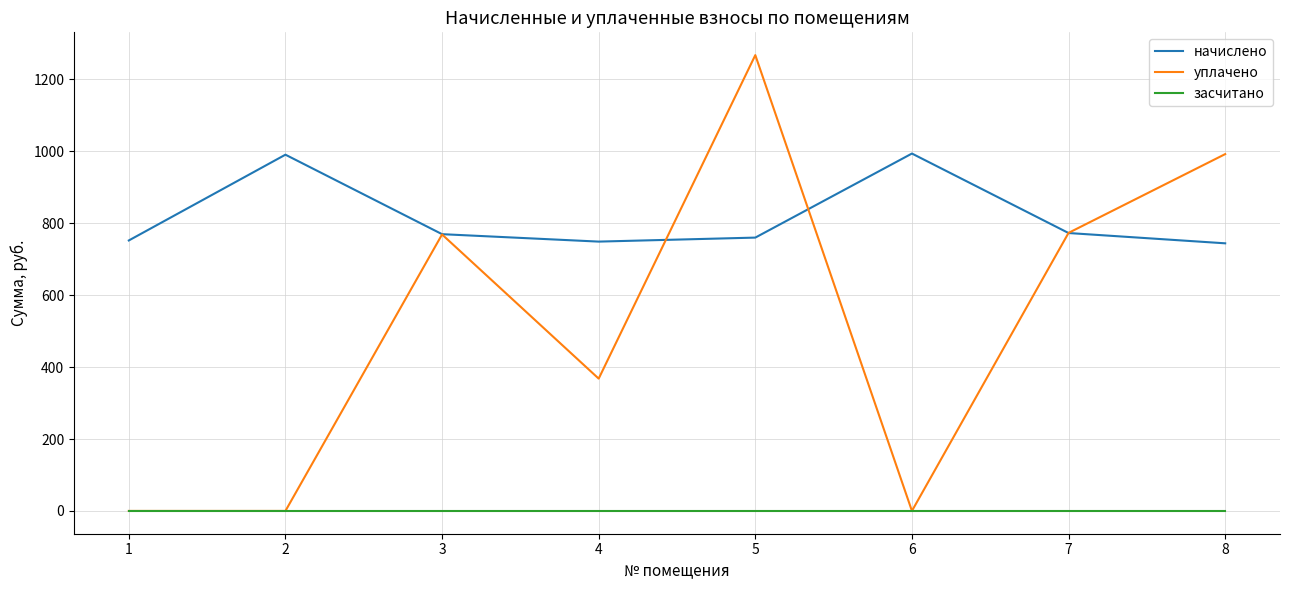

At how many categories does at least one series exceed 1106?

1